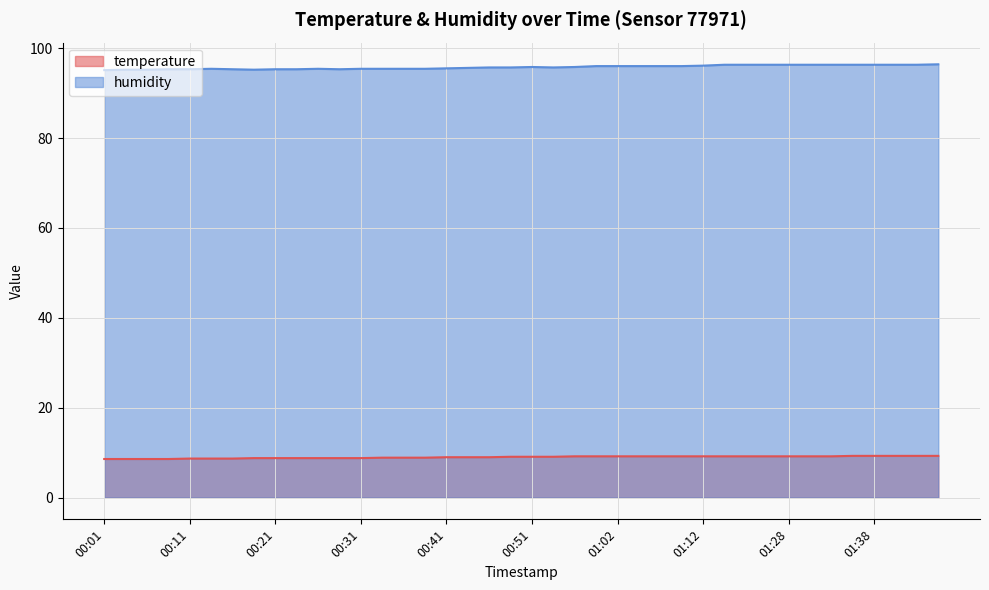

The humidity series shows 157.8 at 01:33. True or false?

False